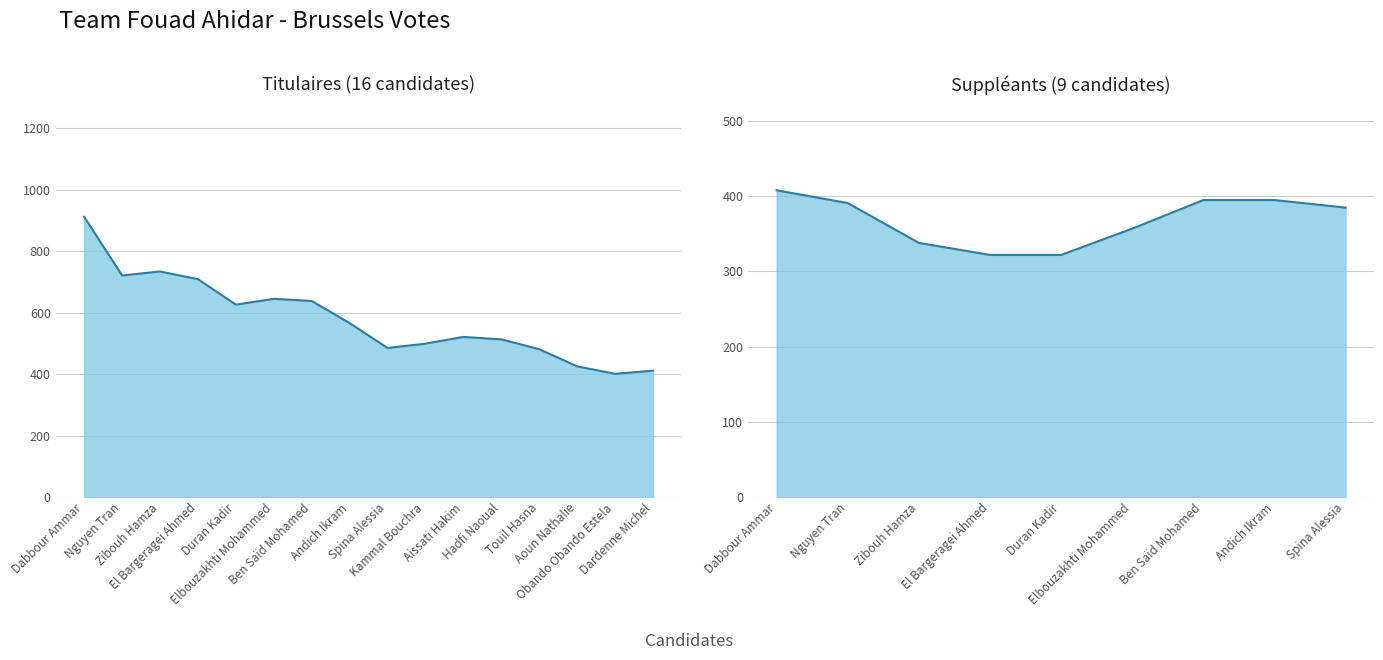

What position from the left is Zibouh Hamza?

3